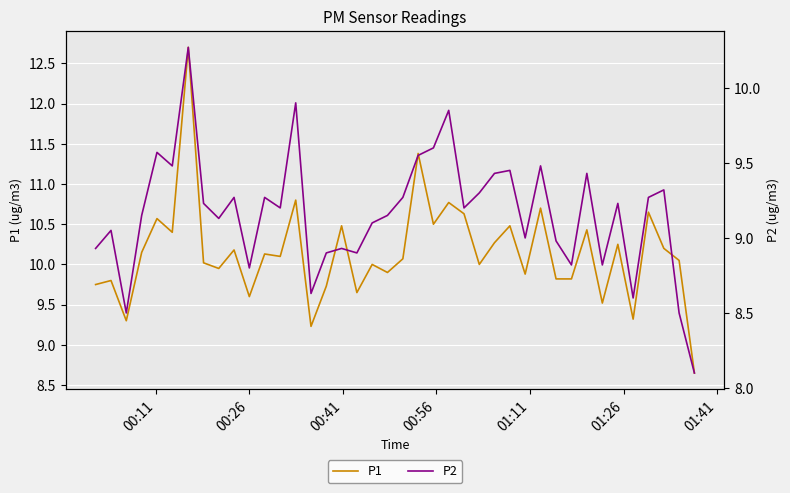

True or false: P2 and P1 cross at least once.

False